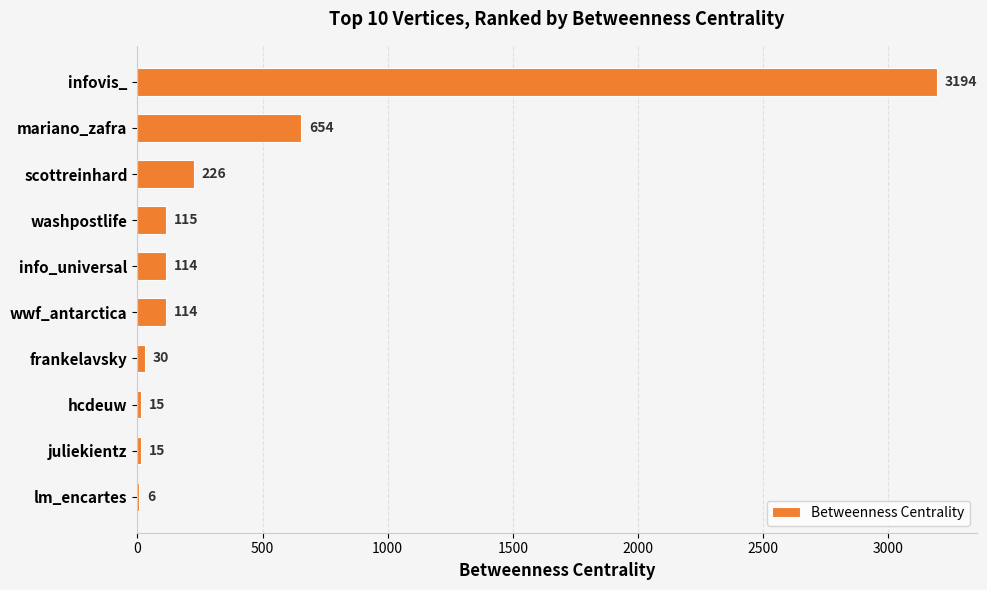

True or false: the data shows 114 at info_universal.

True